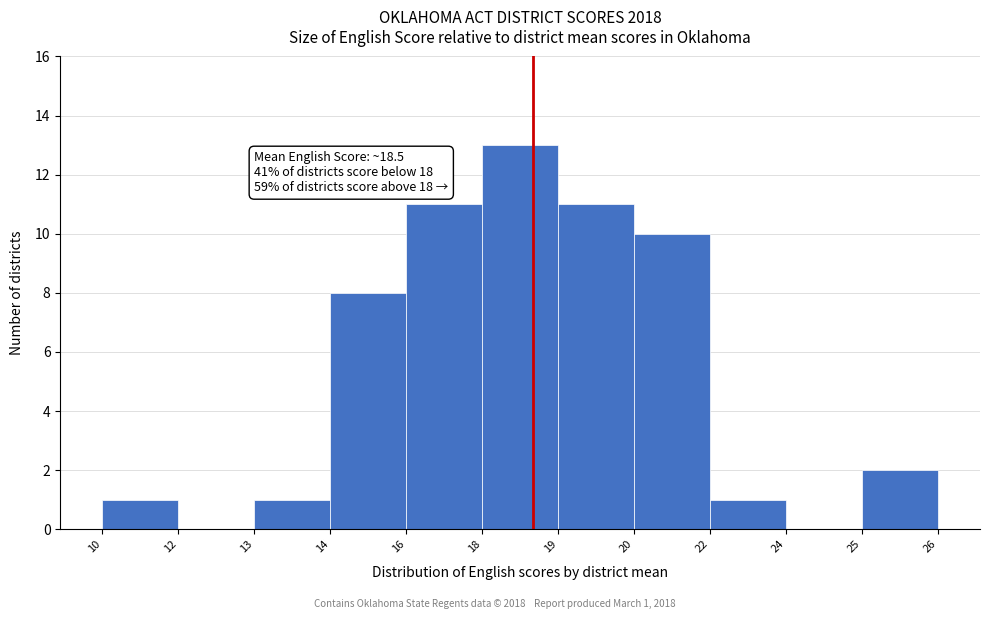

Reading left to right, extract all data points from this chart.

10=1	12=0	13=1	14=8	16=11	18=13	19=11	20=10	22=1	24=0	25=2